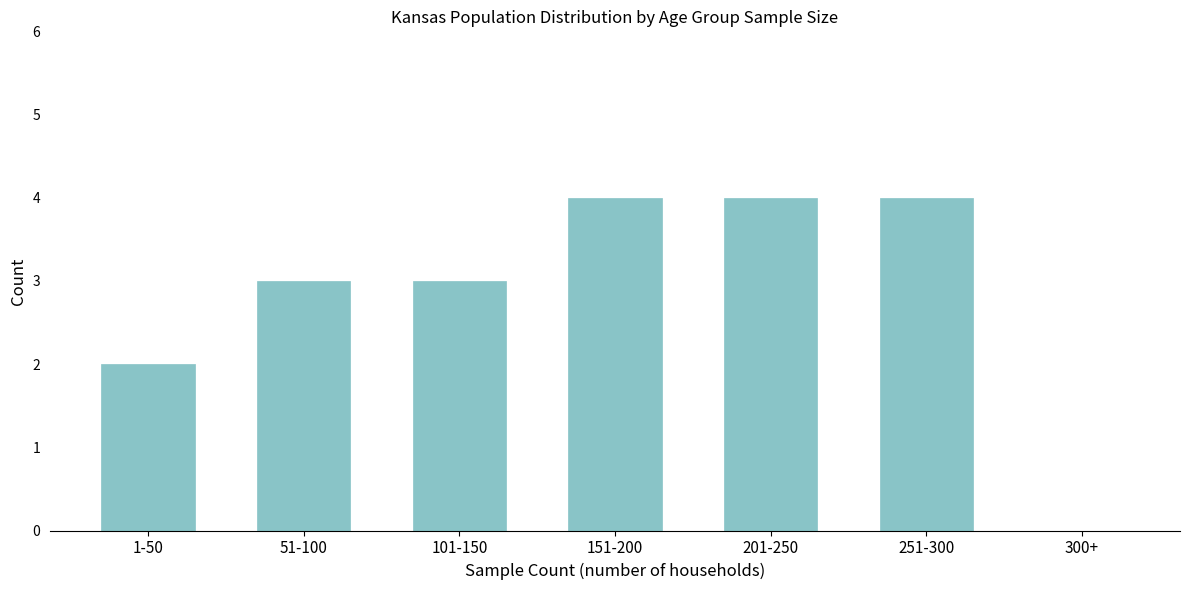

Reading left to right, list all the values displayed in this chart.

1-50=2	51-100=3	101-150=3	151-200=4	201-250=4	251-300=4	300+=0